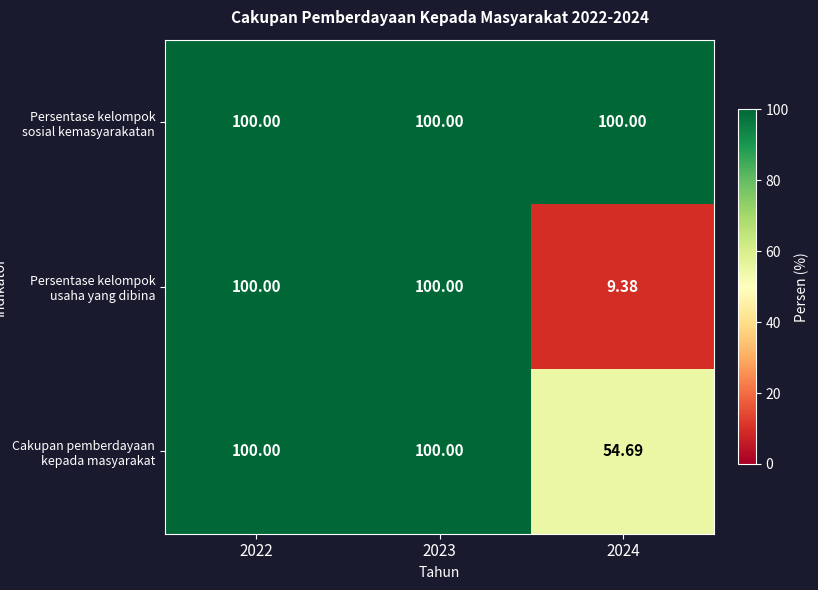

Is the value of Persentase kelompok usaha yang dibina at 2024 greater than the value of Cakupan pemberdayaan kepada masyarakat at 2024?

No